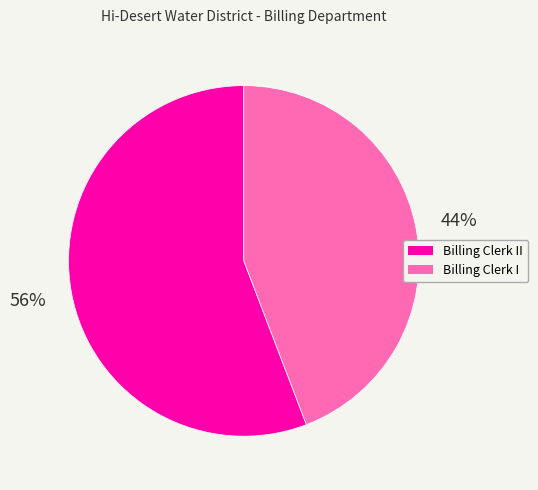

Is the sum of Billing Clerk I and Billing Clerk II greater than half?

Yes